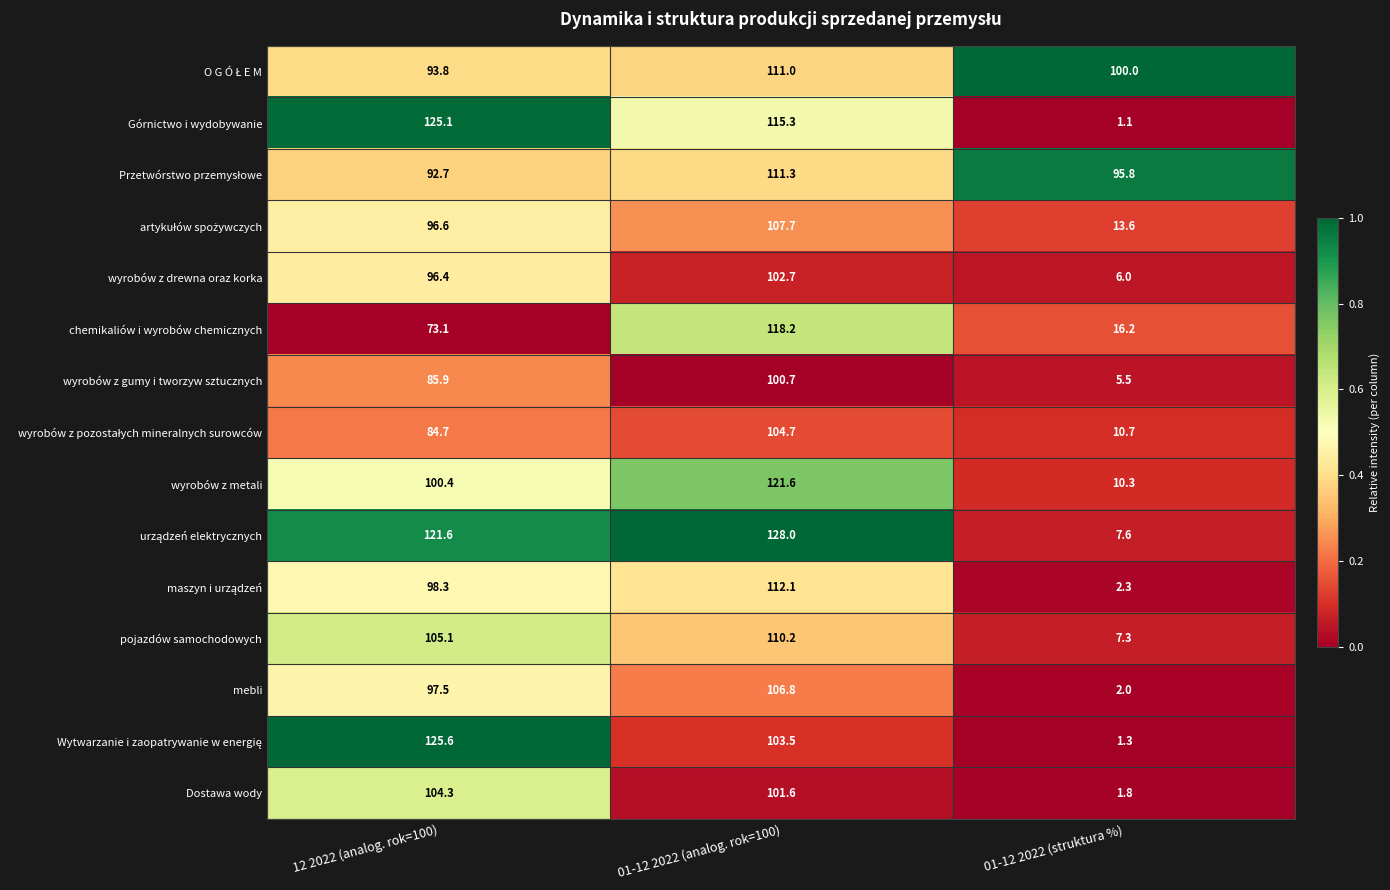

At which label does Dostawa wody reach its minimum?

01-12 2022 (struktura %)